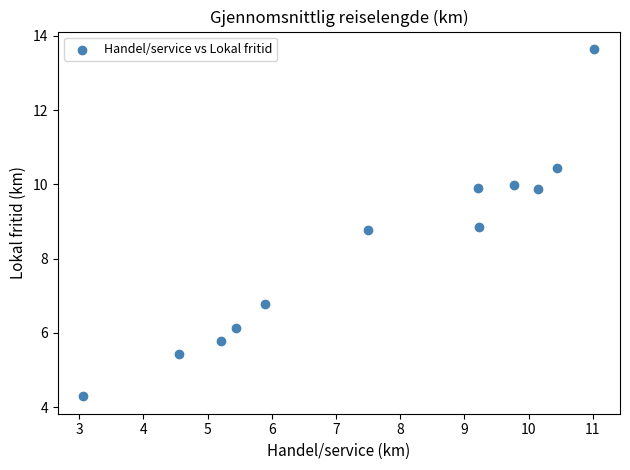

What is the range of X values (max minus min)?

8.0